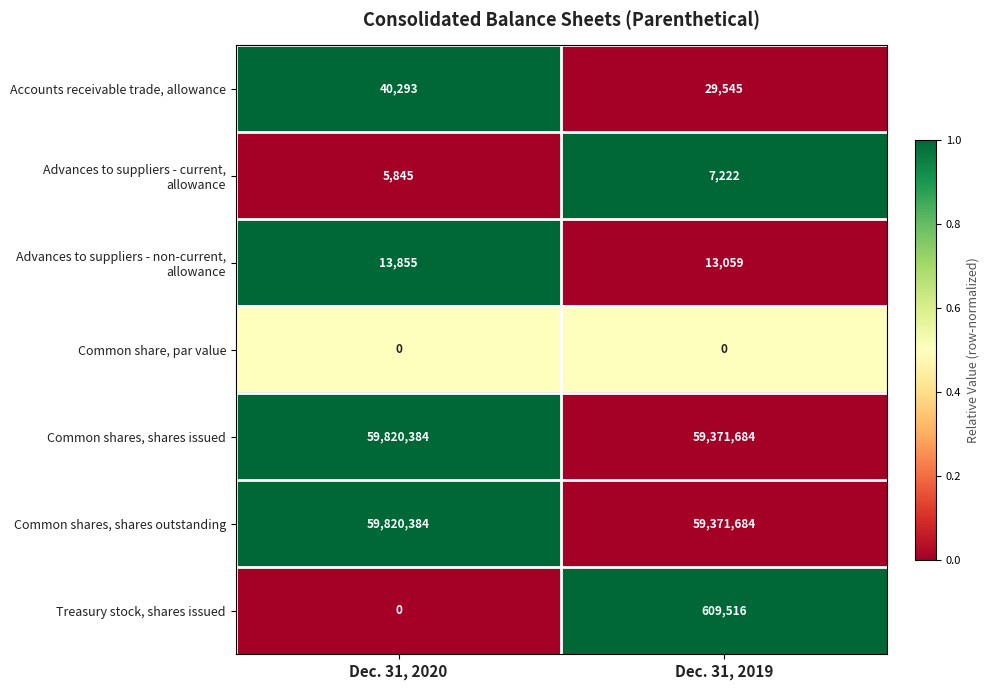

What is the greatest value displayed?

59820384